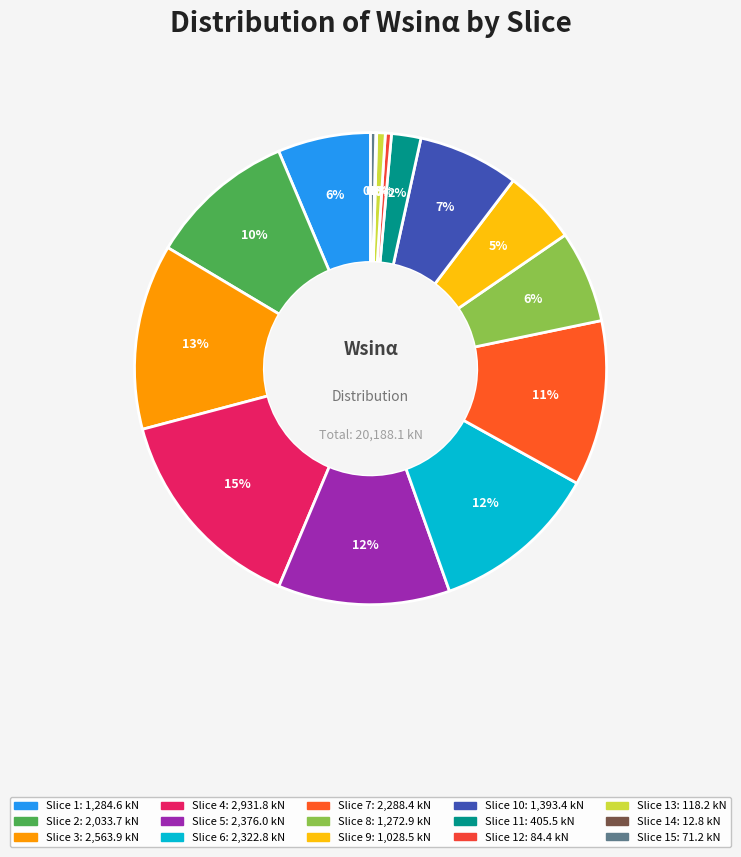

Which category has the biggest portion of the pie?

Slice 4